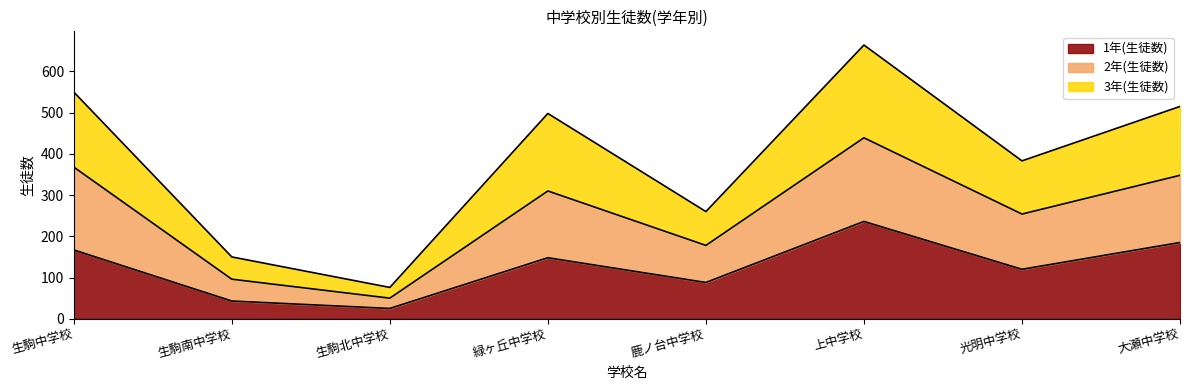

Reading left to right, what are the values for 1年(生徒数)?

生駒中学校=167	生駒南中学校=43	生駒北中学校=25	緑ヶ丘中学校=148	鹿ノ台中学校=88	上中学校=236	光明中学校=120	大瀬中学校=185